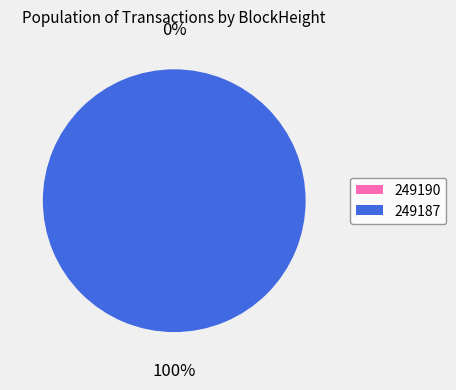

How many slices are in this pie chart?

2